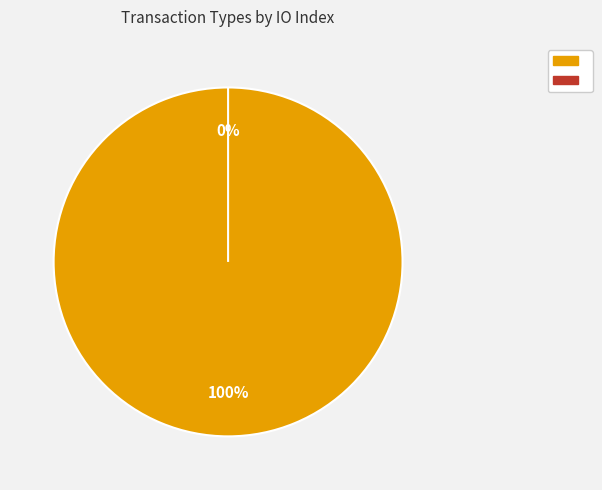

The Vote slice represents 99% of the pie. True or false?

False